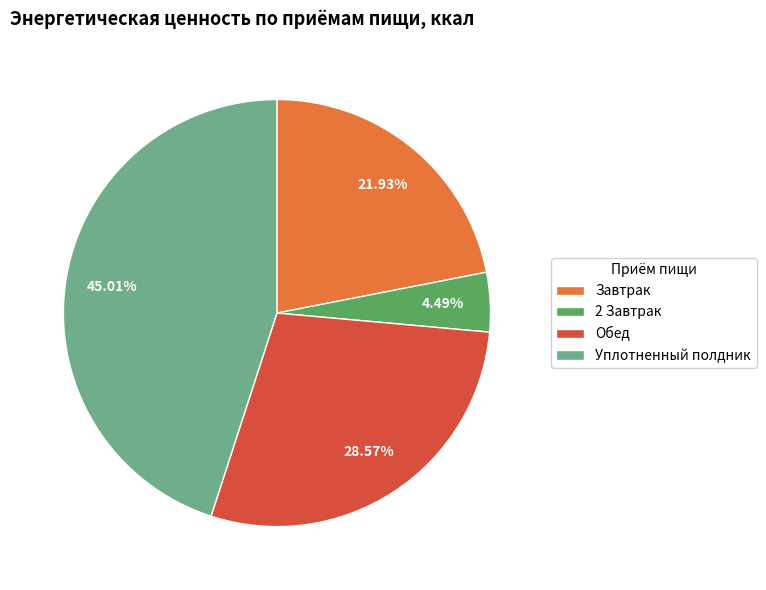

What percentage is the Завтрак slice, to the nearest percent?

22%